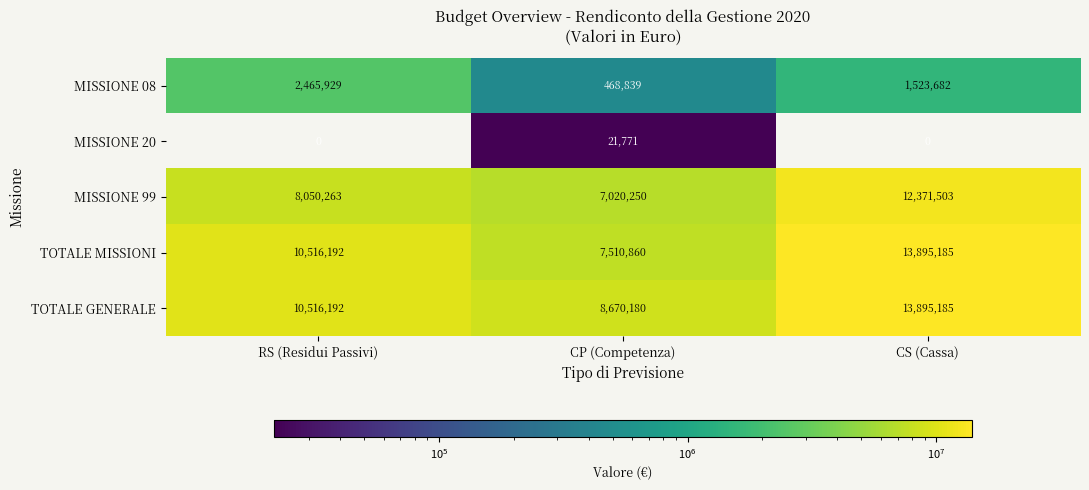

At how many categories does at least one series exceed 8811618?

2